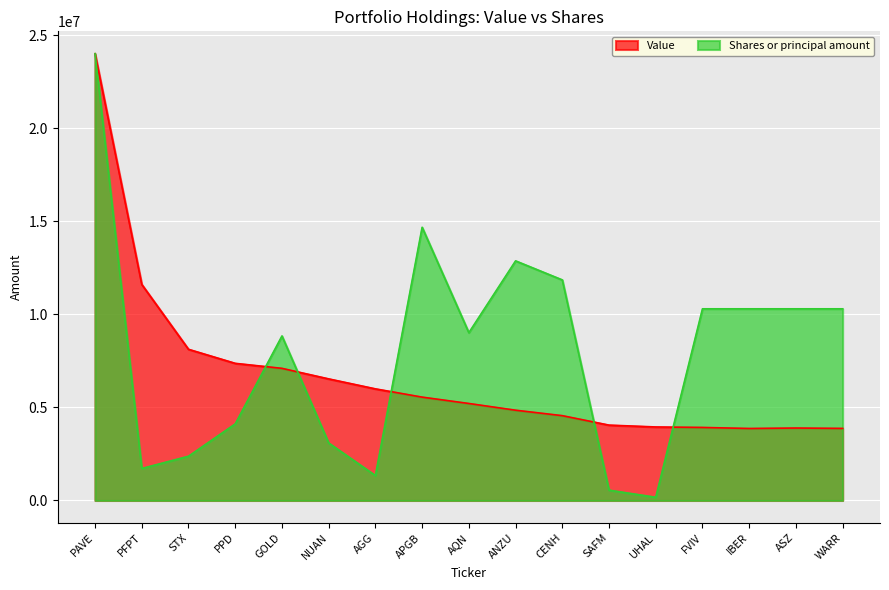

Which series has the largest total across all categories?

Shares or principal amount